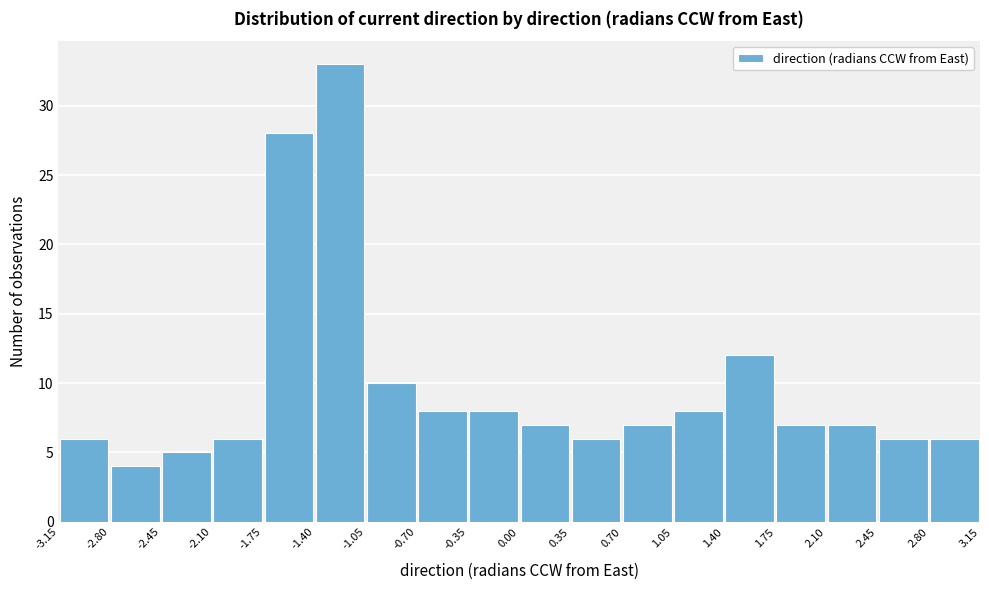

Reading left to right, list every bar in this chart as the range it spans on the x-axis followed by its height. The values are not printed on the chart, so give them approximately, as read against the axis.

-3.15 to -2.80: 6
-2.80 to -2.45: 4
-2.45 to -2.10: 5
-2.10 to -1.75: 6
-1.75 to -1.40: 28
-1.40 to -1.05: 33
-1.05 to -0.70: 10
-0.70 to -0.35: 8
-0.35 to 0.00: 8
0.00 to 0.35: 7
0.35 to 0.70: 6
0.70 to 1.05: 7
1.05 to 1.40: 8
1.40 to 1.75: 12
1.75 to 2.10: 7
2.10 to 2.45: 7
2.45 to 2.80: 6
2.80 to 3.15: 6